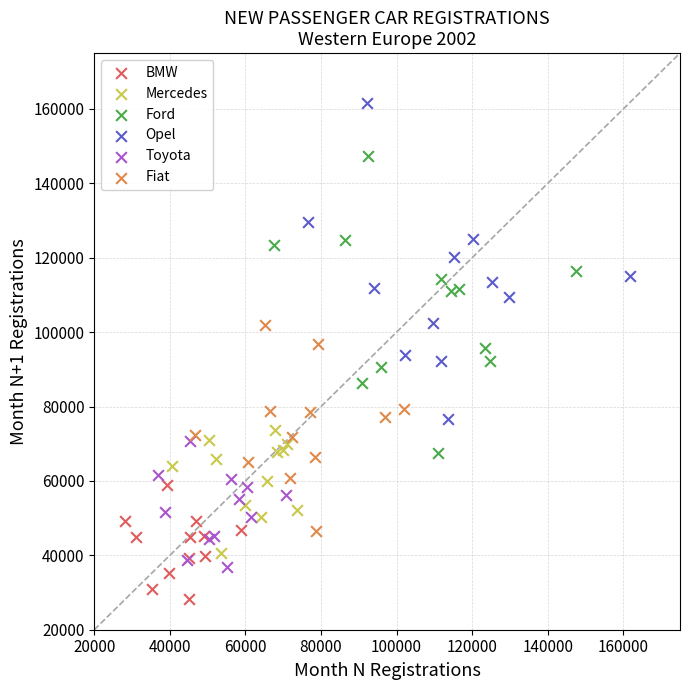

Which series contains the lowest Y value?

BMW